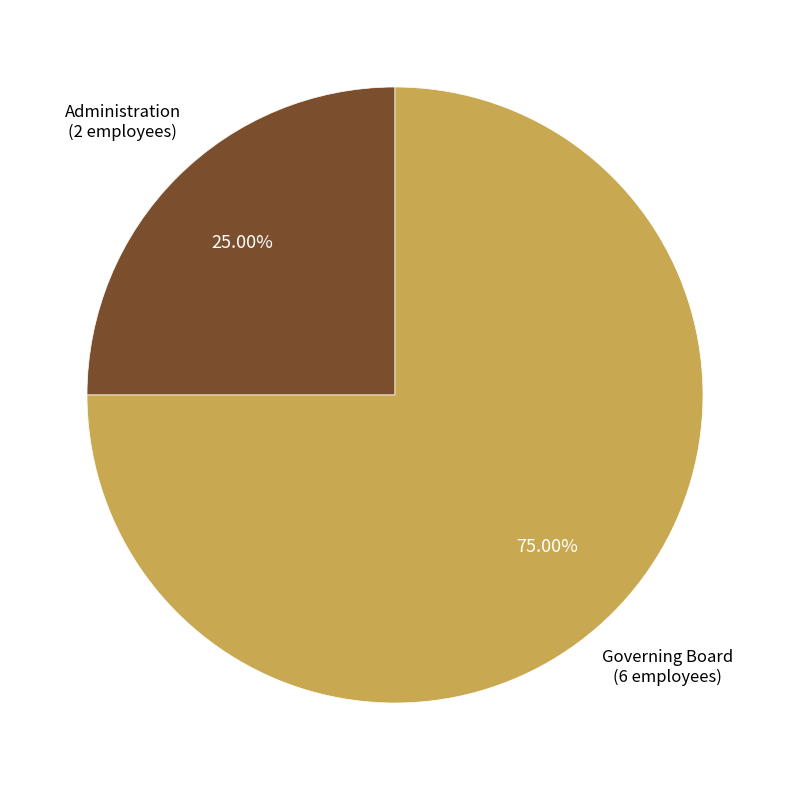

Rank the categories by value from highest to lowest.

Governing Board, Administration